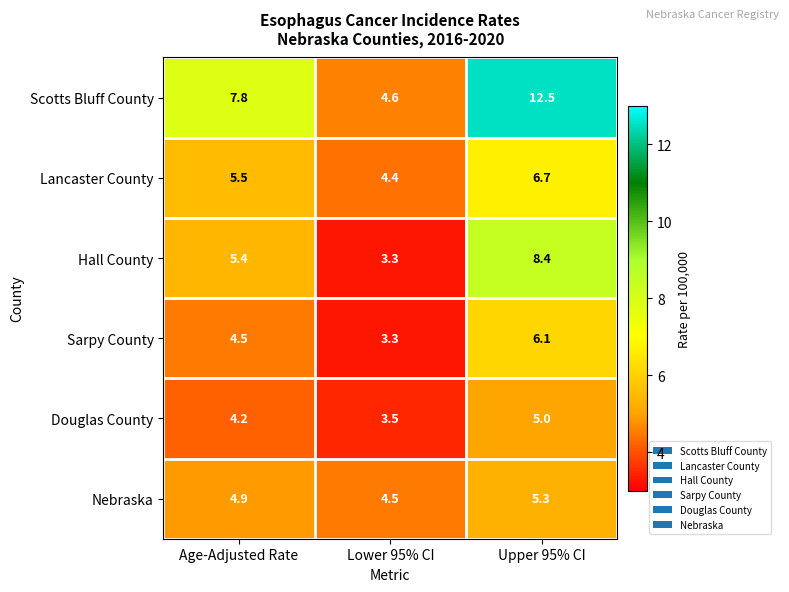

Count the number of data series in this chart.

6